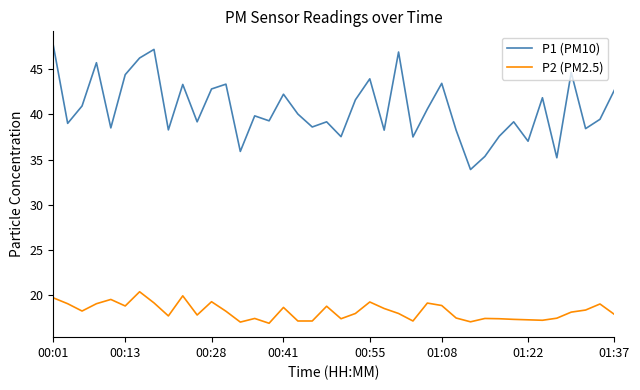

True or false: P1 (PM10) and P2 (PM2.5) cross at least once.

False